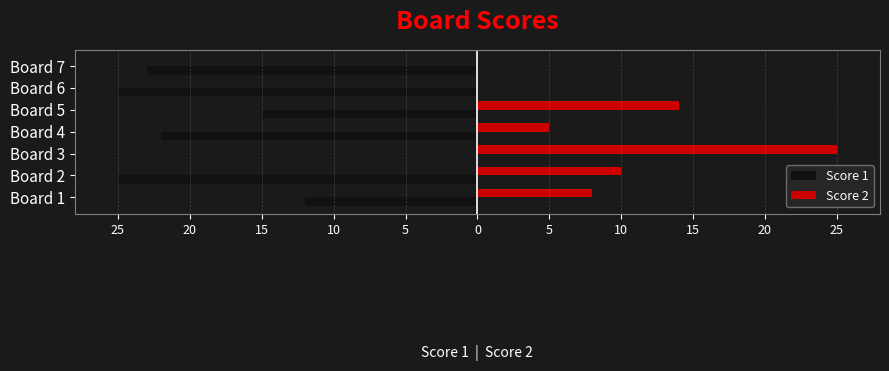

Rank the series by their maximum value, from highest to lowest.

Score 2, Score 1